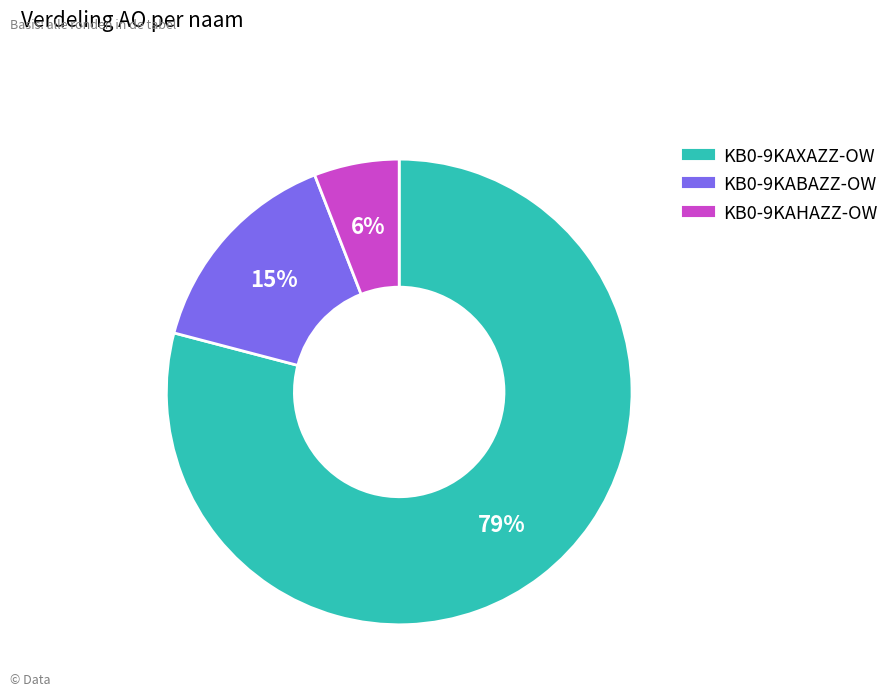

What is the ratio of the value at KB0-9KABAZZ-OW to the value at KB0-9KAHAZZ-OW?

2.5